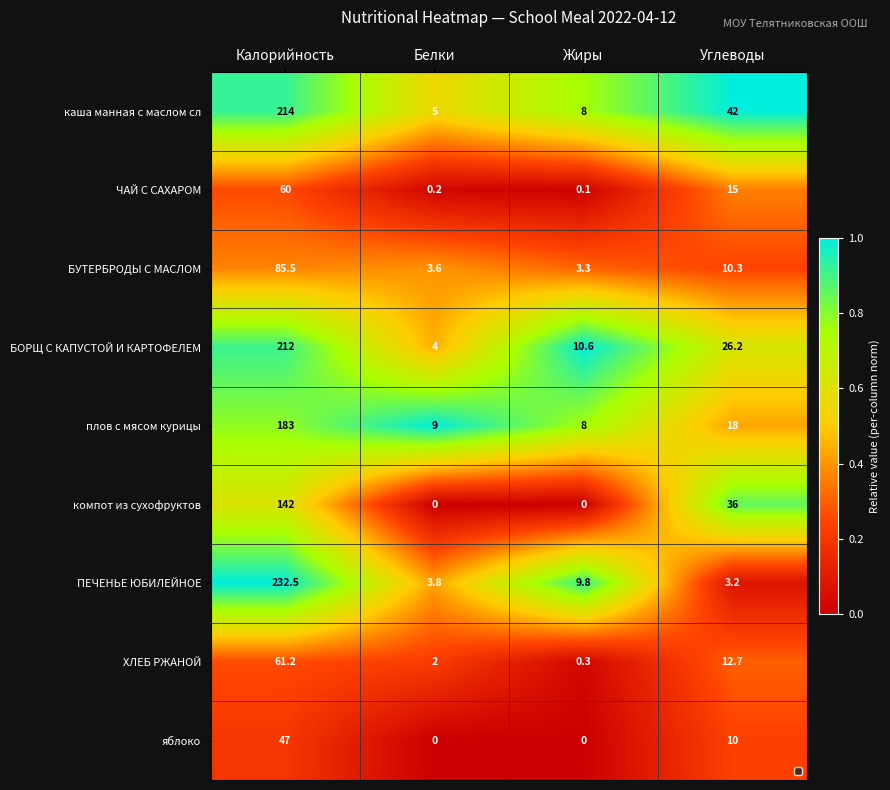

True or false: БОРЩ С КАПУСТОЙ И КАРТОФЕЛЕМ has a value of 0.7 at Белки.

False